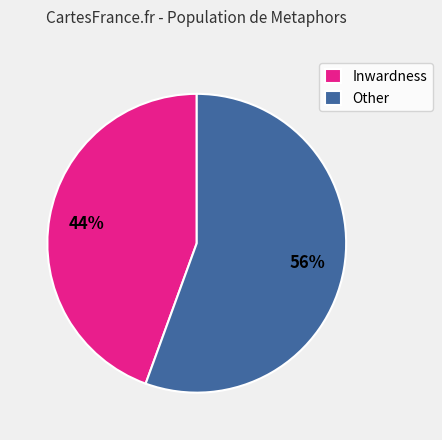

How many slices are in this pie chart?

2